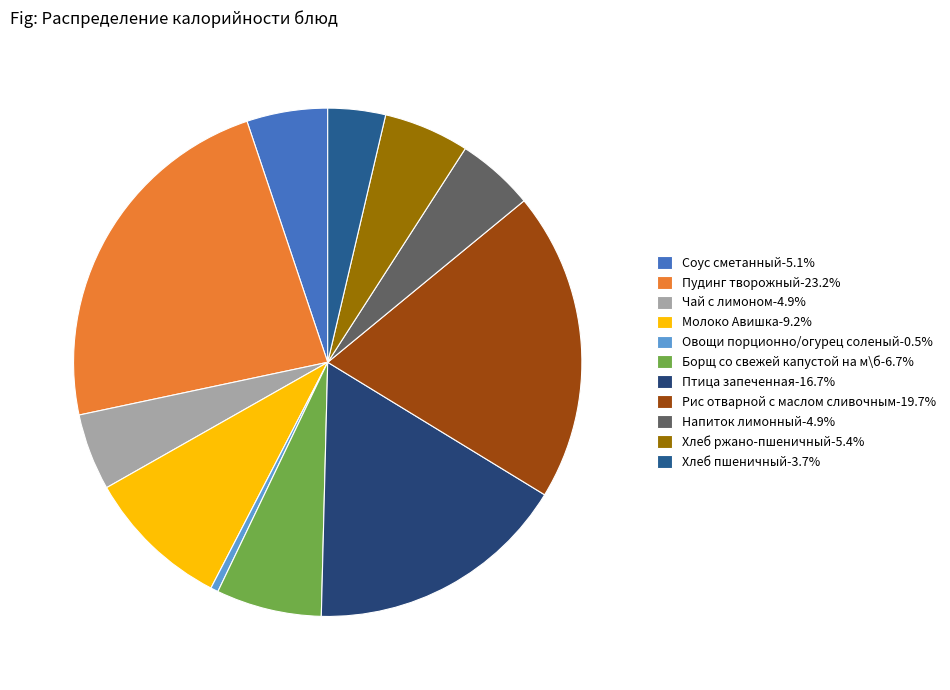

To the nearest percent, what is the combined percentage of Напиток лимонный and Птица запеченная?

22%